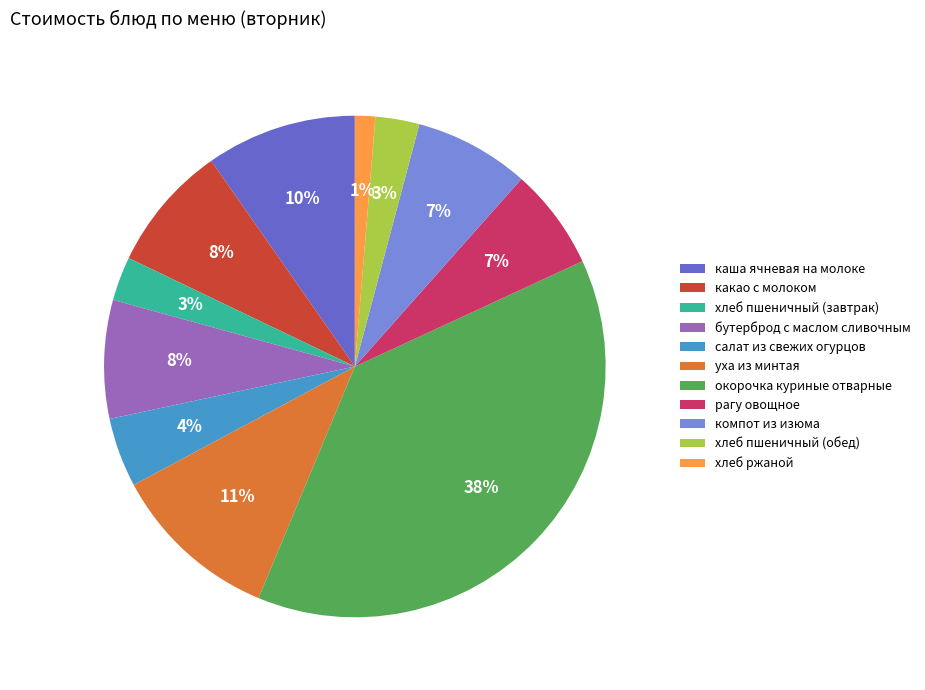

How many slices are in this pie chart?

11